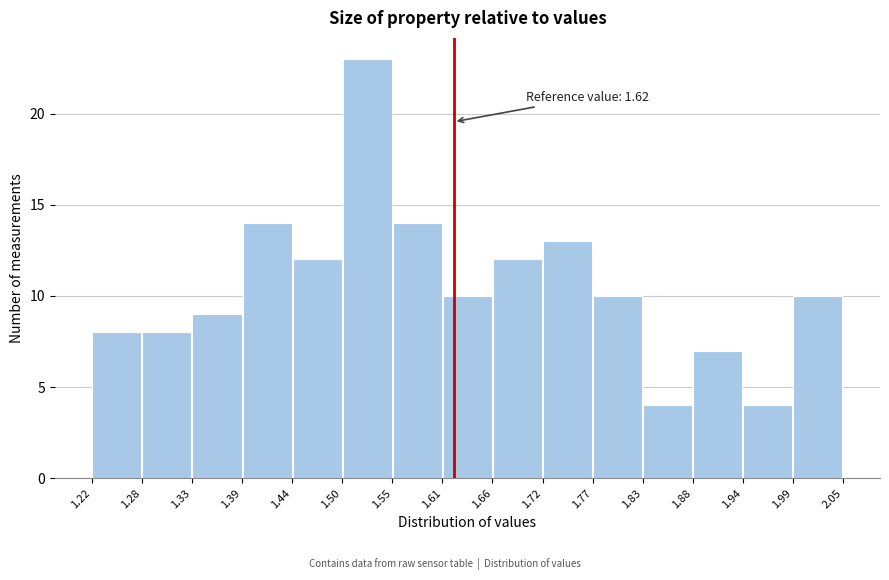

Which range on the x-axis has the tallest bar?

1.50 to 1.55